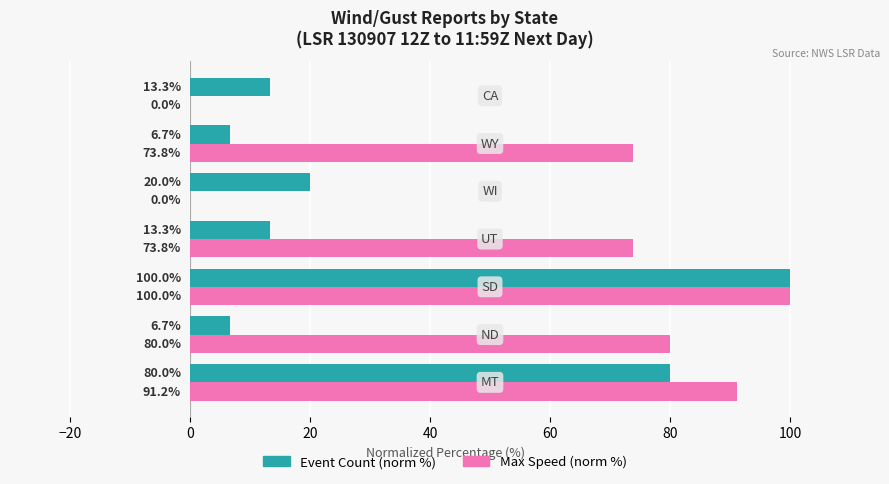

What is the maximum value shown in the chart?

100.0